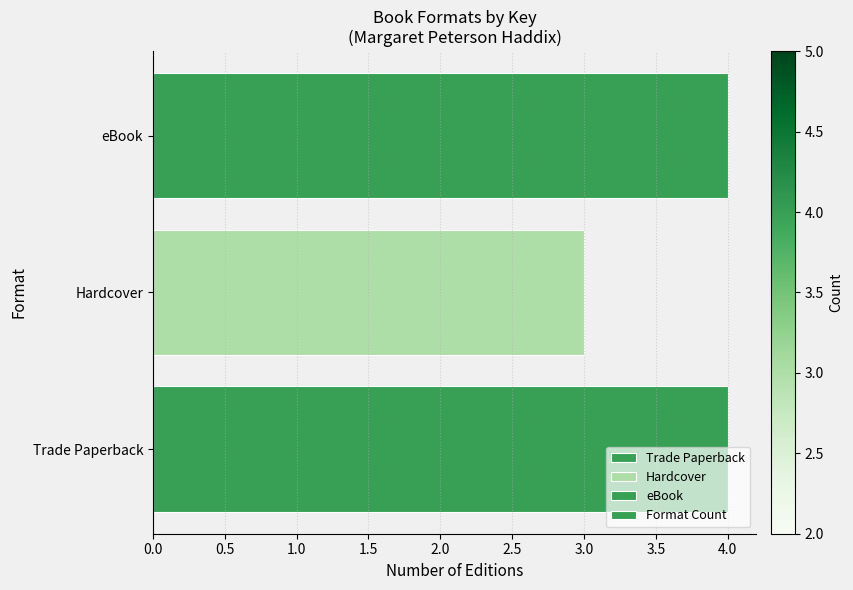

Is it true that the value at Trade Paperback is 6?

False